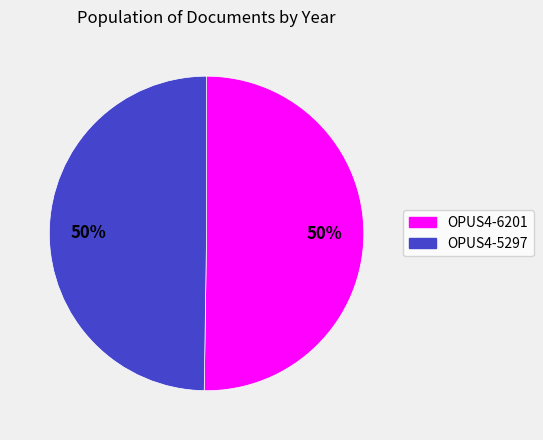

How many segments does this pie chart have?

2